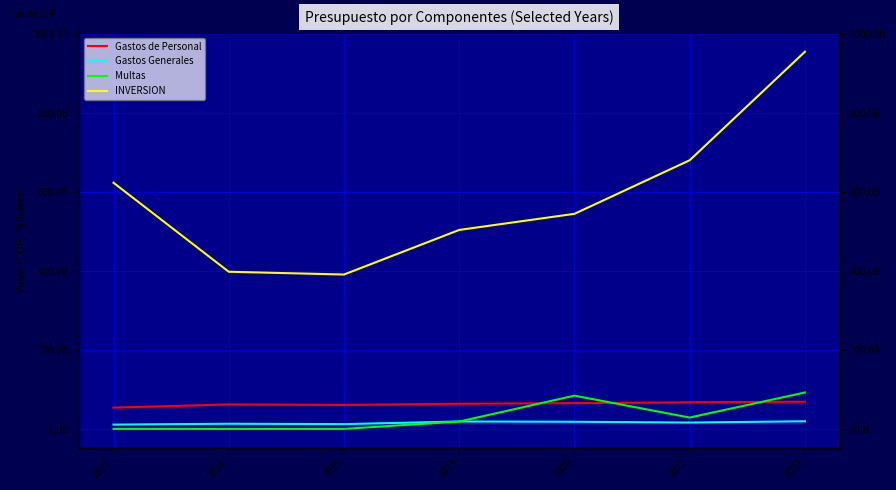

Rank the series at 2022 from highest to lowest value.

INVERSION, Multas, Gastos de Personal, Gastos Generales